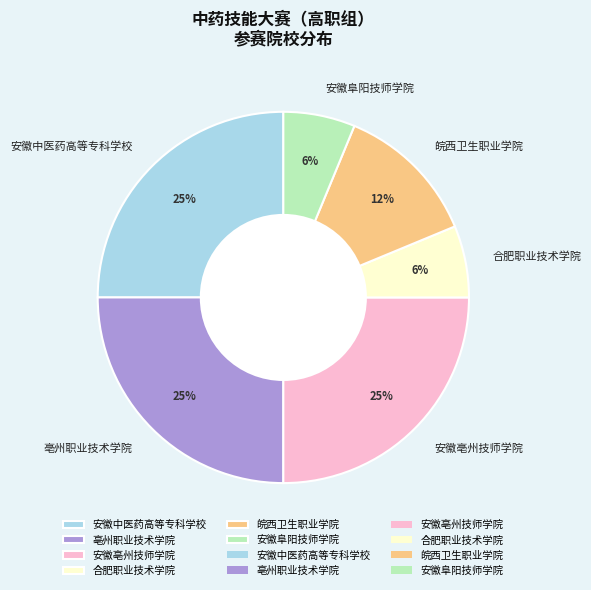

To the nearest percent, what is the difference between the largest and smallest slice percentages?

19%